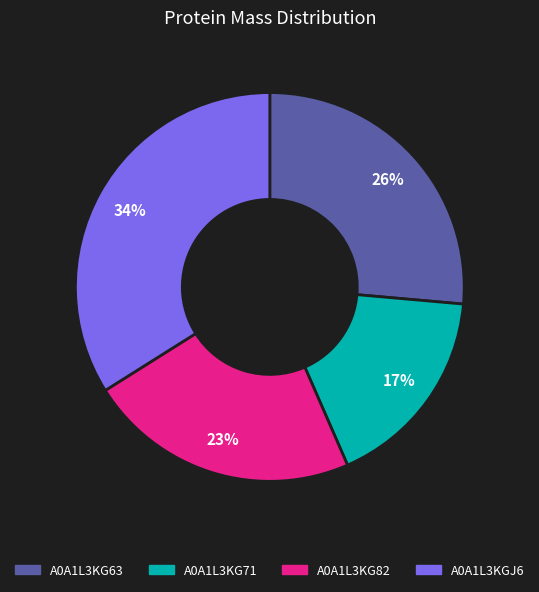

To the nearest percent, what is the combined percentage of A0A1L3KG82 and A0A1L3KGJ6?

57%